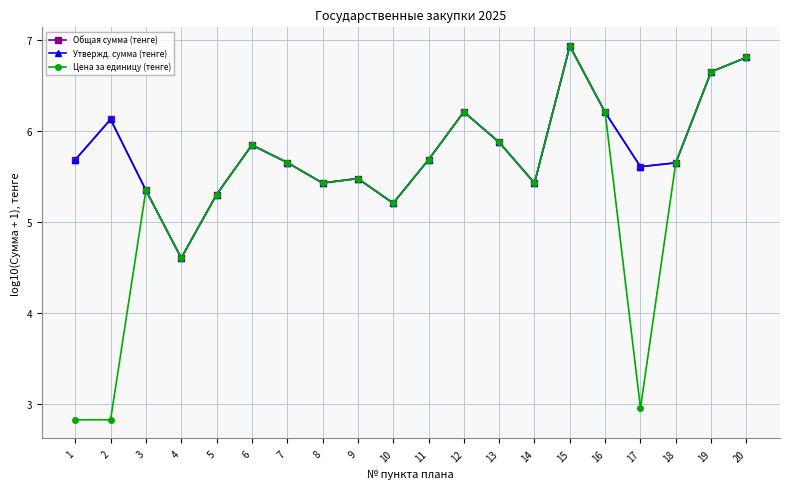

Is it true that Общая сумма (тенге) equals 6.1 at 2?

True